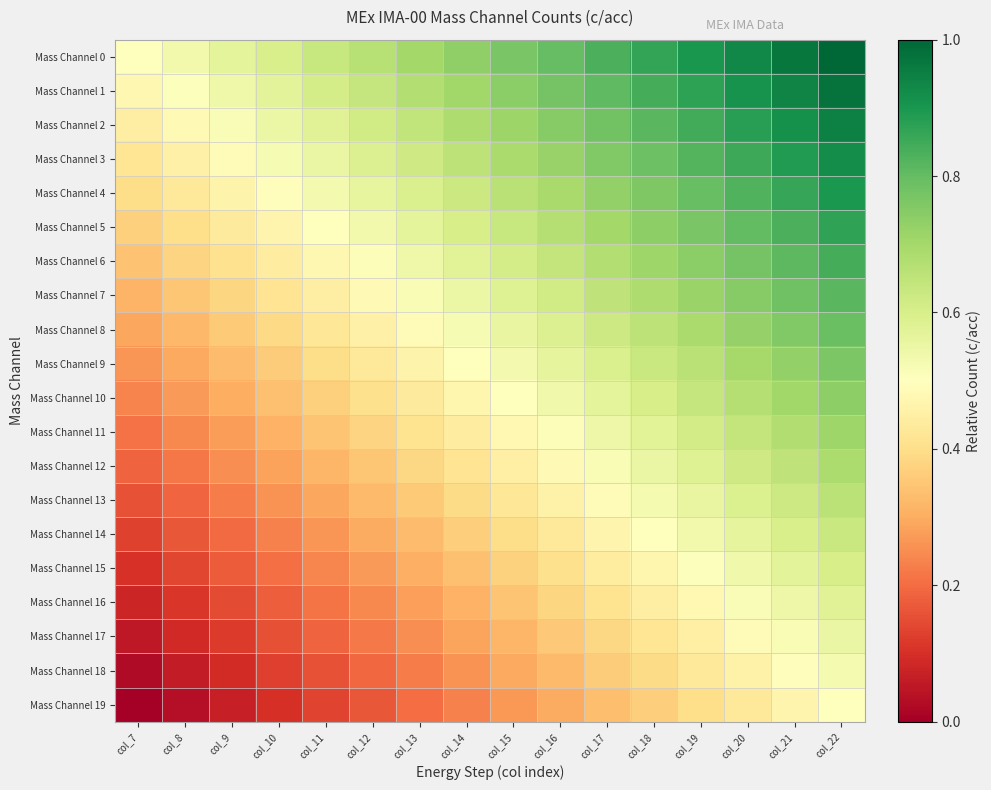

Reading right to left, extract all data points from this chart.

Mass Channel 0: col_22=1.0	col_21=1.0	col_20=0.9	col_19=0.9	col_18=0.9	col_17=0.8	col_16=0.8	col_15=0.8	col_14=0.7	col_13=0.7	col_12=0.7	col_11=0.6	col_10=0.6	col_9=0.6	col_8=0.5	col_7=0.5
Mass Channel 1: col_22=1.0	col_21=0.9	col_20=0.9	col_19=0.9	col_18=0.8	col_17=0.8	col_16=0.8	col_15=0.7	col_14=0.7	col_13=0.7	col_12=0.6	col_11=0.6	col_10=0.6	col_9=0.5	col_8=0.5	col_7=0.5
Mass Channel 2: col_22=0.9	col_21=0.9	col_20=0.9	col_19=0.8	col_18=0.8	col_17=0.8	col_16=0.7	col_15=0.7	col_14=0.7	col_13=0.6	col_12=0.6	col_11=0.6	col_10=0.5	col_9=0.5	col_8=0.5	col_7=0.4
Mass Channel 3: col_22=0.9	col_21=0.9	col_20=0.9	col_19=0.8	col_18=0.8	col_17=0.8	col_16=0.7	col_15=0.7	col_14=0.7	col_13=0.6	col_12=0.6	col_11=0.6	col_10=0.5	col_9=0.5	col_8=0.5	col_7=0.4
Mass Channel 4: col_22=0.9	col_21=0.9	col_20=0.8	col_19=0.8	col_18=0.8	col_17=0.7	col_16=0.7	col_15=0.7	col_14=0.6	col_13=0.6	col_12=0.6	col_11=0.5	col_10=0.5	col_9=0.5	col_8=0.4	col_7=0.4
Mass Channel 5: col_22=0.9	col_21=0.8	col_20=0.8	col_19=0.8	col_18=0.7	col_17=0.7	col_16=0.7	col_15=0.6	col_14=0.6	col_13=0.6	col_12=0.5	col_11=0.5	col_10=0.5	col_9=0.4	col_8=0.4	col_7=0.4
Mass Channel 6: col_22=0.8	col_21=0.8	col_20=0.8	col_19=0.7	col_18=0.7	col_17=0.7	col_16=0.6	col_15=0.6	col_14=0.6	col_13=0.5	col_12=0.5	col_11=0.5	col_10=0.4	col_9=0.4	col_8=0.4	col_7=0.3
Mass Channel 7: col_22=0.8	col_21=0.8	col_20=0.7	col_19=0.7	col_18=0.7	col_17=0.6	col_16=0.6	col_15=0.6	col_14=0.5	col_13=0.5	col_12=0.5	col_11=0.4	col_10=0.4	col_9=0.4	col_8=0.3	col_7=0.3
Mass Channel 8: col_22=0.8	col_21=0.8	col_20=0.7	col_19=0.7	col_18=0.7	col_17=0.6	col_16=0.6	col_15=0.6	col_14=0.5	col_13=0.5	col_12=0.5	col_11=0.4	col_10=0.4	col_9=0.4	col_8=0.3	col_7=0.3
Mass Channel 9: col_22=0.8	col_21=0.7	col_20=0.7	col_19=0.7	col_18=0.6	col_17=0.6	col_16=0.6	col_15=0.5	col_14=0.5	col_13=0.5	col_12=0.4	col_11=0.4	col_10=0.4	col_9=0.3	col_8=0.3	col_7=0.3
Mass Channel 10: col_22=0.7	col_21=0.7	col_20=0.7	col_19=0.6	col_18=0.6	col_17=0.6	col_16=0.5	col_15=0.5	col_14=0.5	col_13=0.4	col_12=0.4	col_11=0.4	col_10=0.3	col_9=0.3	col_8=0.3	col_7=0.2
Mass Channel 11: col_22=0.7	col_21=0.7	col_20=0.6	col_19=0.6	col_18=0.6	col_17=0.5	col_16=0.5	col_15=0.5	col_14=0.4	col_13=0.4	col_12=0.4	col_11=0.3	col_10=0.3	col_9=0.3	col_8=0.2	col_7=0.2
Mass Channel 12: col_22=0.7	col_21=0.7	col_20=0.6	col_19=0.6	col_18=0.6	col_17=0.5	col_16=0.5	col_15=0.5	col_14=0.4	col_13=0.4	col_12=0.4	col_11=0.3	col_10=0.3	col_9=0.3	col_8=0.2	col_7=0.2
Mass Channel 13: col_22=0.7	col_21=0.6	col_20=0.6	col_19=0.6	col_18=0.5	col_17=0.5	col_16=0.5	col_15=0.4	col_14=0.4	col_13=0.4	col_12=0.3	col_11=0.3	col_10=0.3	col_9=0.2	col_8=0.2	col_7=0.2
Mass Channel 14: col_22=0.6	col_21=0.6	col_20=0.6	col_19=0.5	col_18=0.5	col_17=0.5	col_16=0.4	col_15=0.4	col_14=0.4	col_13=0.3	col_12=0.3	col_11=0.3	col_10=0.2	col_9=0.2	col_8=0.2	col_7=0.1
Mass Channel 15: col_22=0.6	col_21=0.6	col_20=0.5	col_19=0.5	col_18=0.5	col_17=0.4	col_16=0.4	col_15=0.4	col_14=0.3	col_13=0.3	col_12=0.3	col_11=0.2	col_10=0.2	col_9=0.2	col_8=0.1	col_7=0.1
Mass Channel 16: col_22=0.6	col_21=0.5	col_20=0.5	col_19=0.5	col_18=0.4	col_17=0.4	col_16=0.4	col_15=0.3	col_14=0.3	col_13=0.3	col_12=0.2	col_11=0.2	col_10=0.2	col_9=0.1	col_8=0.1	col_7=0.1
Mass Channel 17: col_22=0.6	col_21=0.5	col_20=0.5	col_19=0.5	col_18=0.4	col_17=0.4	col_16=0.4	col_15=0.3	col_14=0.3	col_13=0.3	col_12=0.2	col_11=0.2	col_10=0.2	col_9=0.1	col_8=0.1	col_7=0.1
Mass Channel 18: col_22=0.5	col_21=0.5	col_20=0.5	col_19=0.4	col_18=0.4	col_17=0.4	col_16=0.3	col_15=0.3	col_14=0.3	col_13=0.2	col_12=0.2	col_11=0.2	col_10=0.1	col_9=0.1	col_8=0.1	col_7=0.0
Mass Channel 19: col_22=0.5	col_21=0.5	col_20=0.4	col_19=0.4	col_18=0.4	col_17=0.3	col_16=0.3	col_15=0.3	col_14=0.2	col_13=0.2	col_12=0.2	col_11=0.1	col_10=0.1	col_9=0.1	col_8=0.0	col_7=0.0